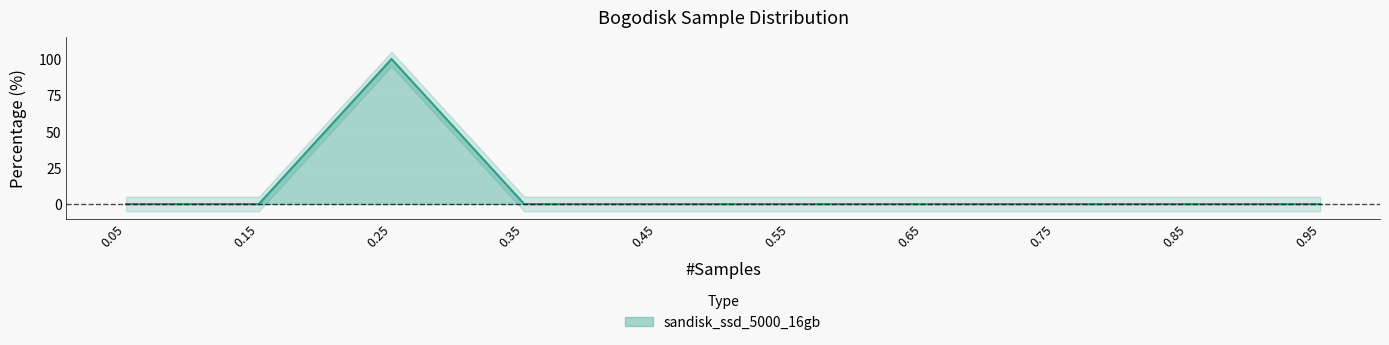

What is the average value?

10